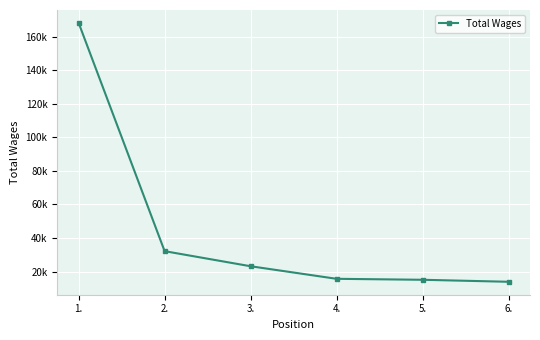

What is the label of the 1st point from the right?

6.